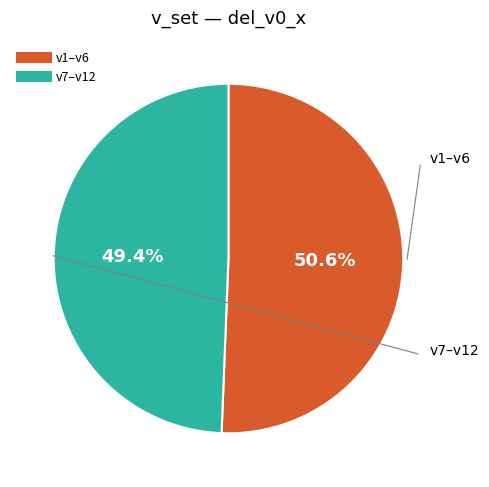

Is there any slice that represents more than half of the pie?

Yes